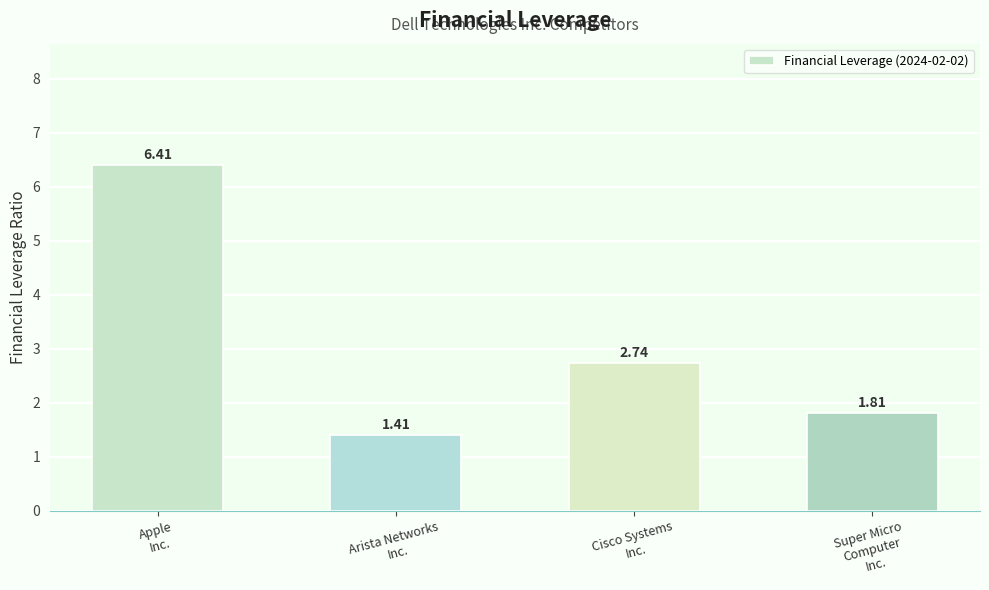

What is the difference between the values at Arista Networks
Inc. and Cisco Systems
Inc.?

1.3